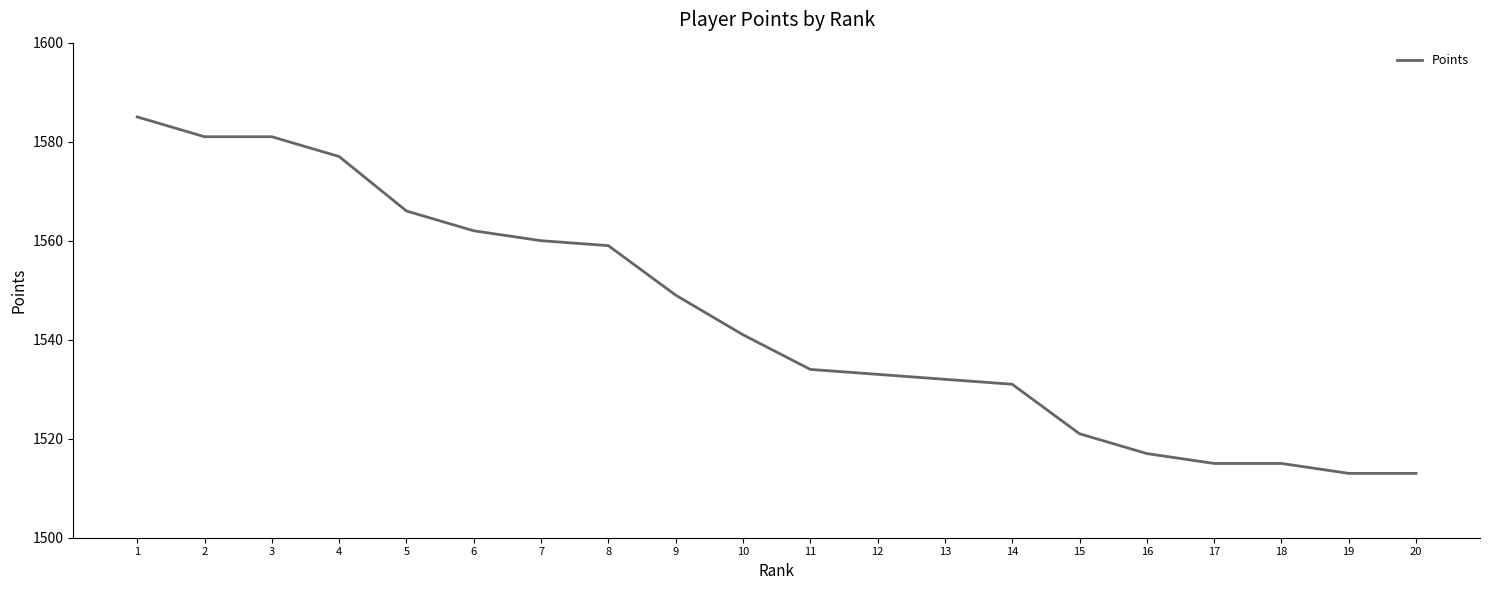

Reading left to right, what are all the values shown in this chart?

1=1585	2=1581	3=1581	4=1577	5=1566	6=1562	7=1560	8=1559	9=1549	10=1541	11=1534	12=1533	13=1532	14=1531	15=1521	16=1517	17=1515	18=1515	19=1513	20=1513